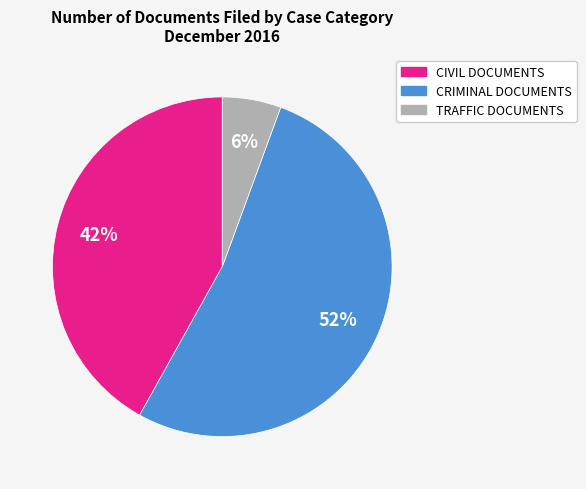

What percentage is the TRAFFIC DOCUMENTS slice, to the nearest percent?

6%